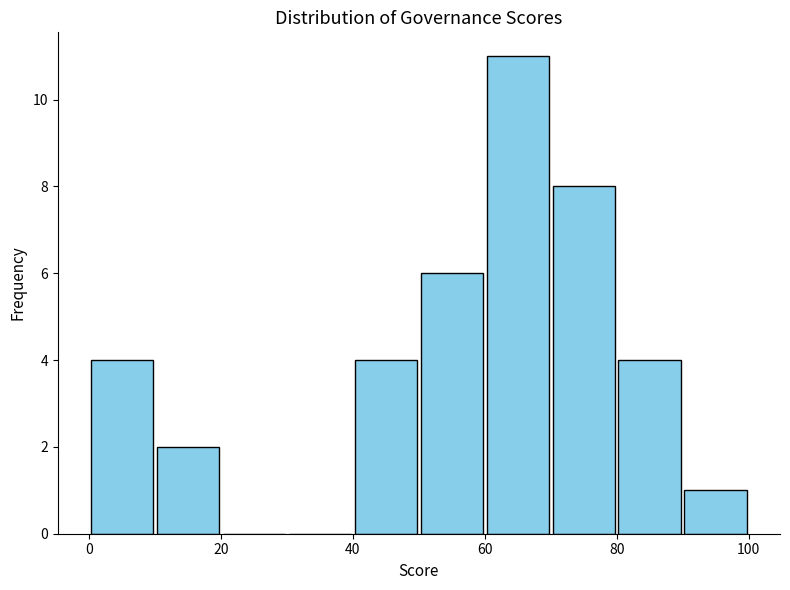

How tall is the bar that spans 80 to 90 on the x-axis? The values are not printed on the chart, so give them approximately, as read against the axis.

4